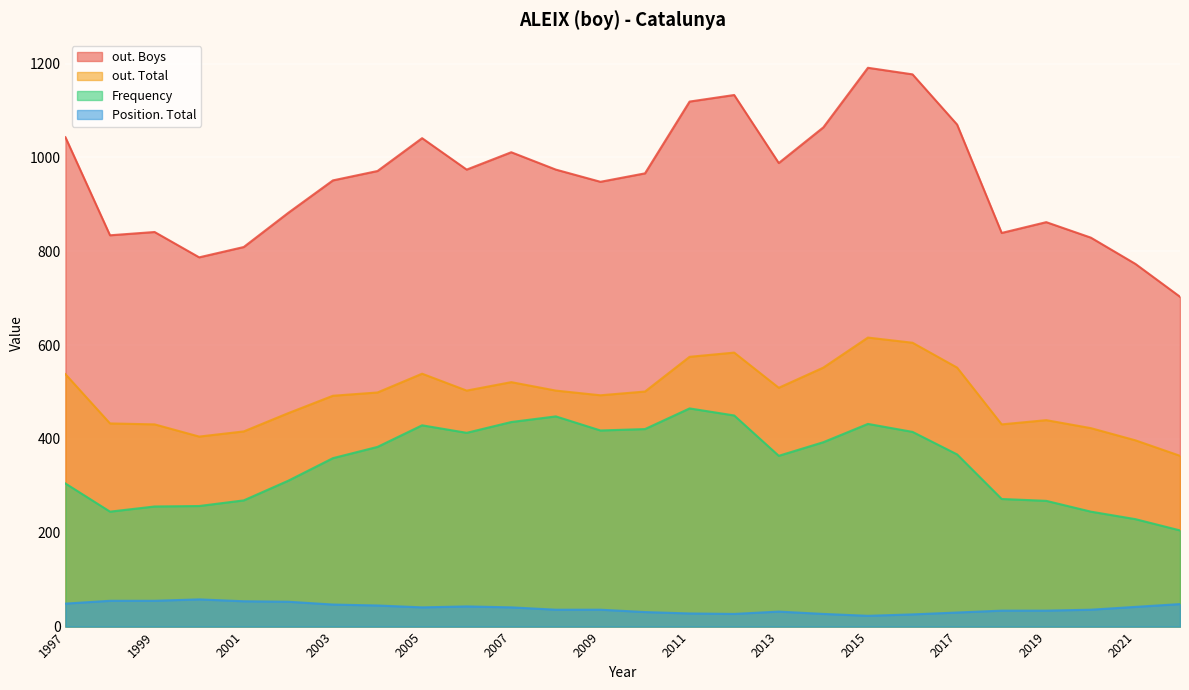

How many data points in Frequency are less than 367?

13